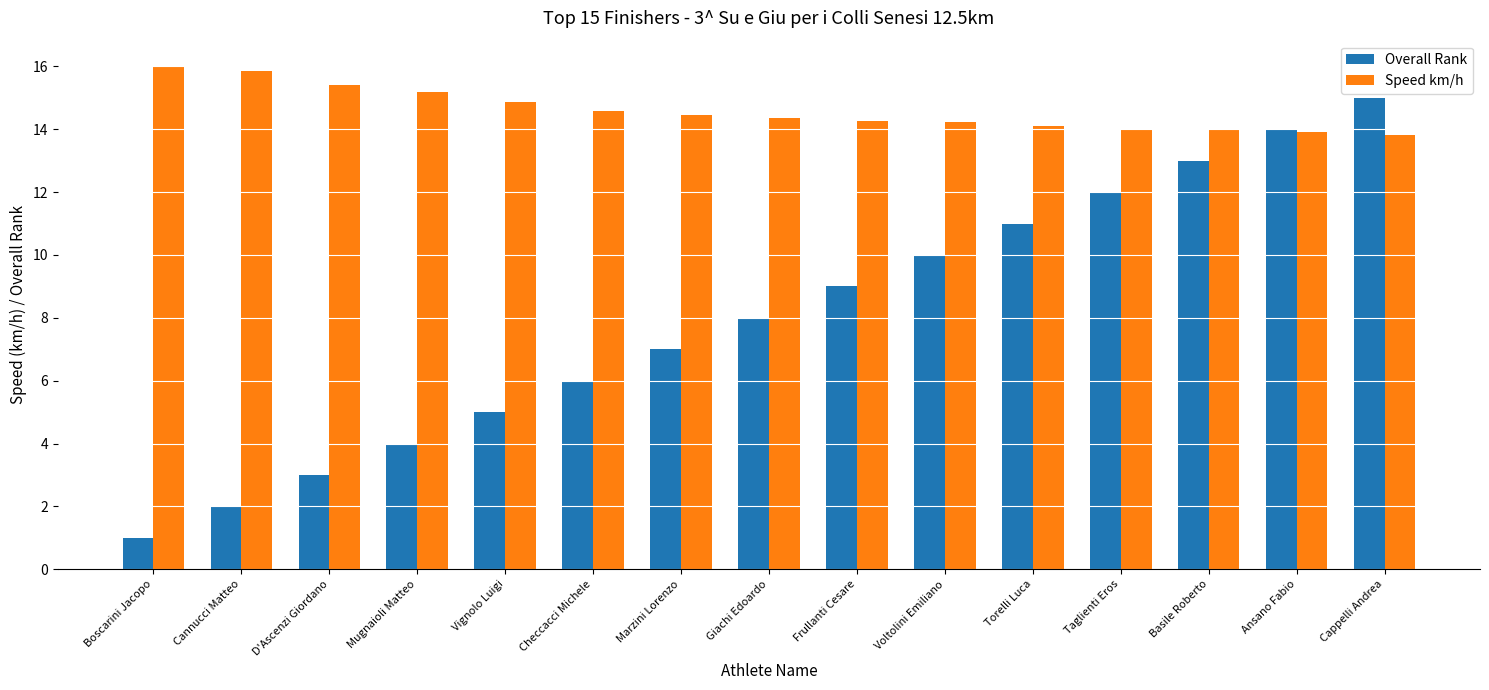

True or false: Overall Rank has a value of 17.5 at Taglienti Eros.

False